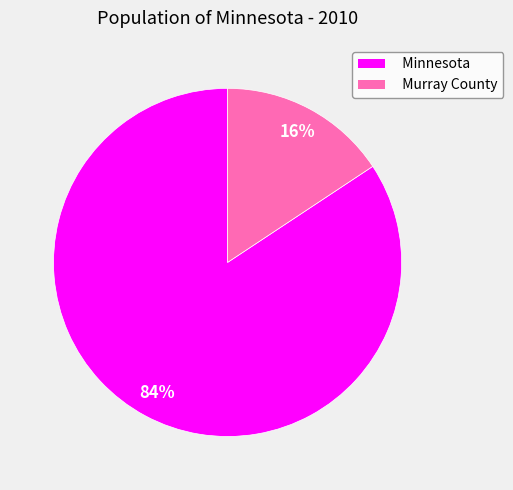

The Murray County slice represents 16% of the pie. True or false?

True